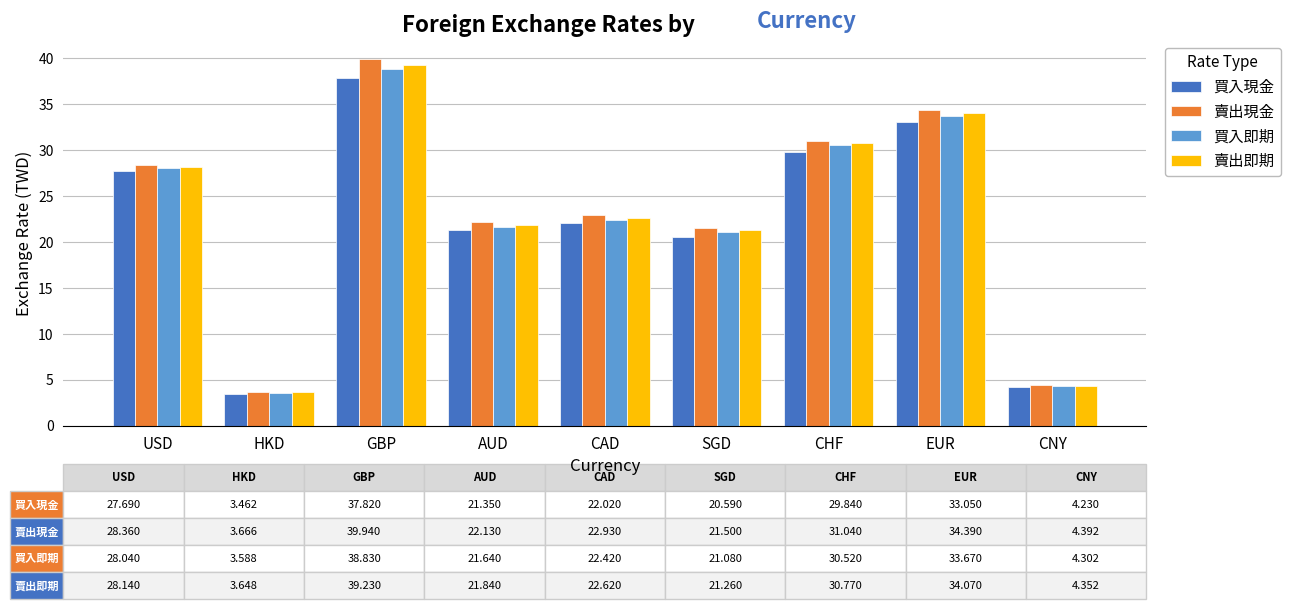

How many values in the 買入現金 series exceed 22?

5